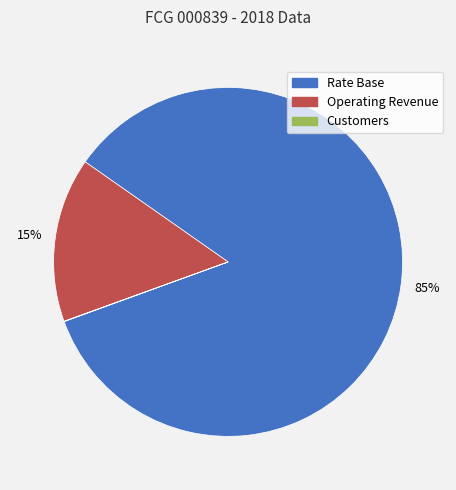

To the nearest percent, what is the average slice percentage?

33%